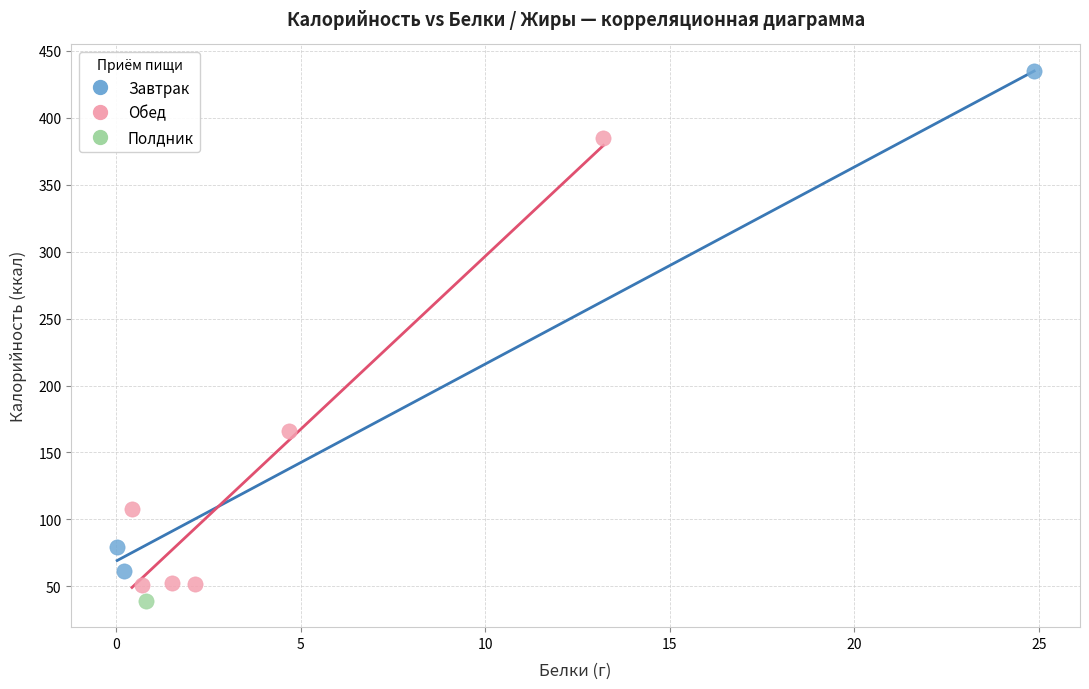

Which series contains the lowest Y value?

Полдник